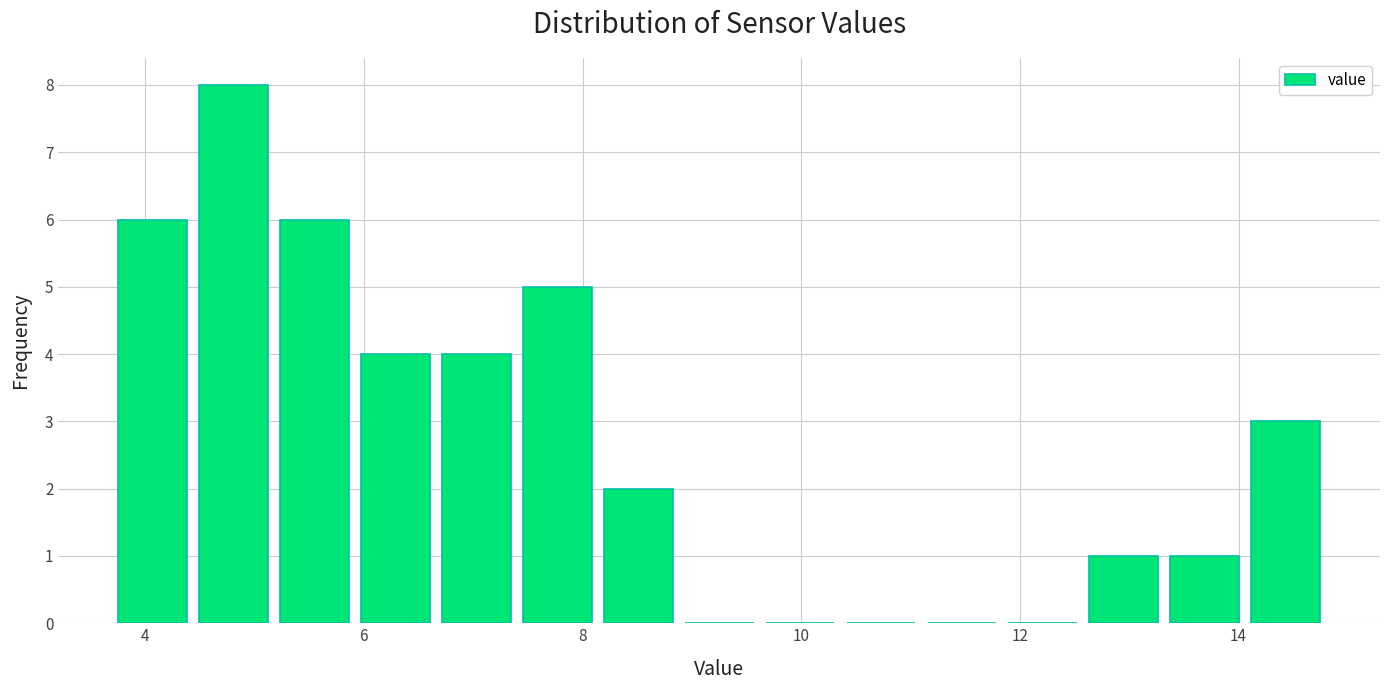

Around what value on the x-axis is the tallest bar? Give the approximate position of its centre, as read against the axis.

4.8